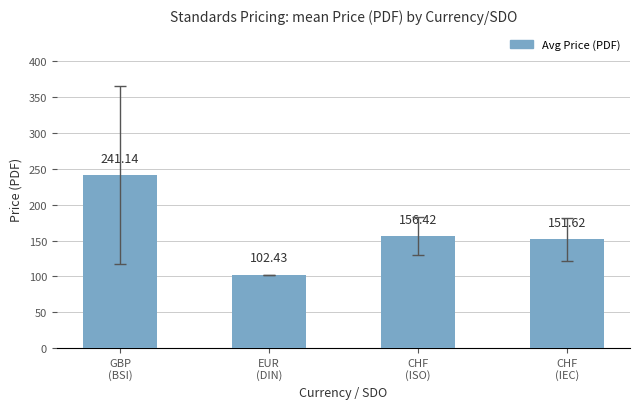

The value at GBP
(BSI) is 138.7. True or false?

False